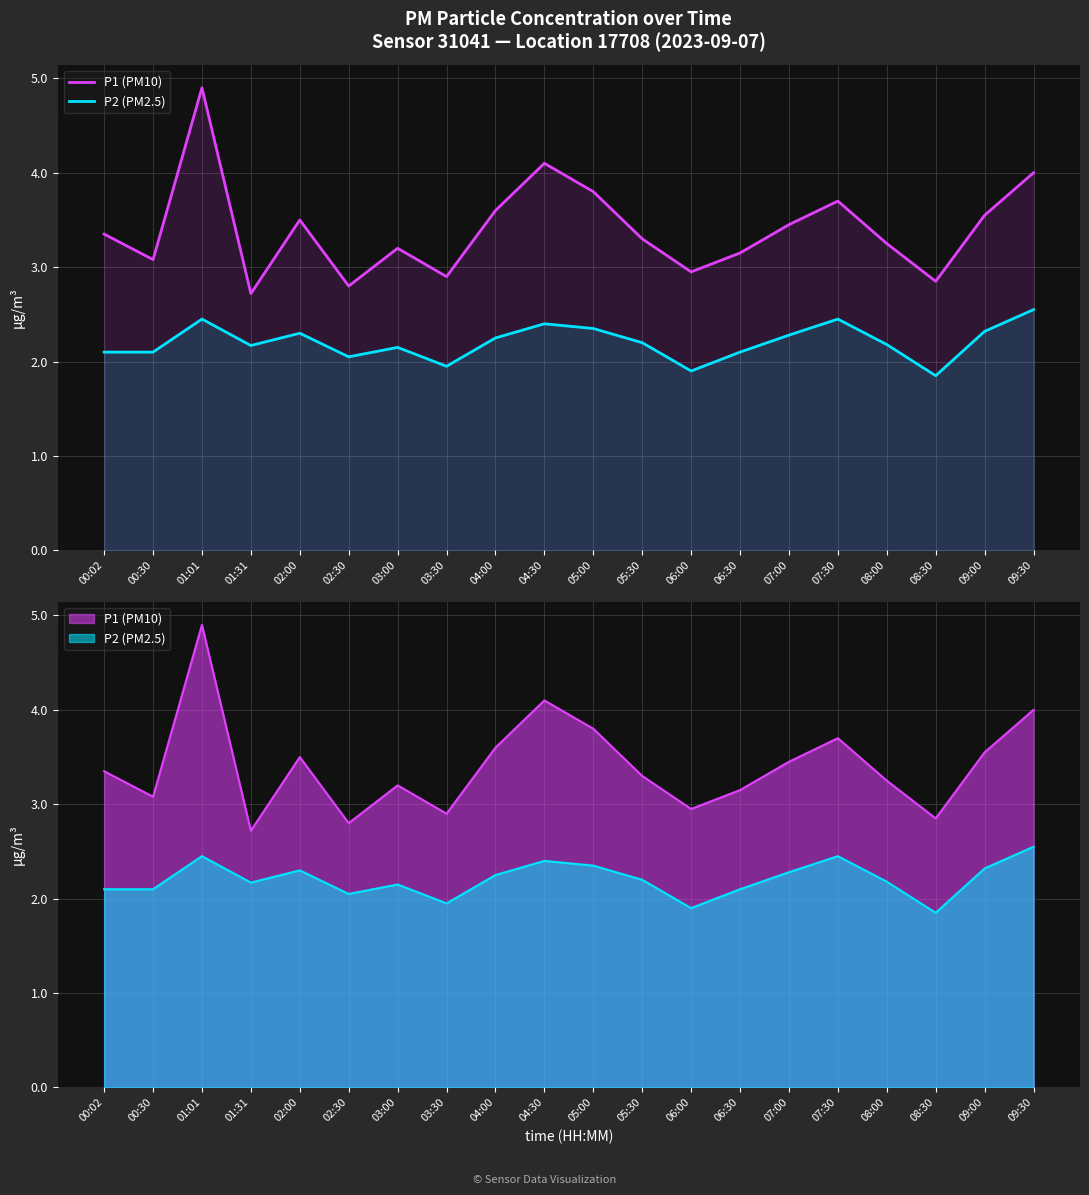

List the series in order of their peak value, highest first.

P1 (PM10), P2 (PM2.5)